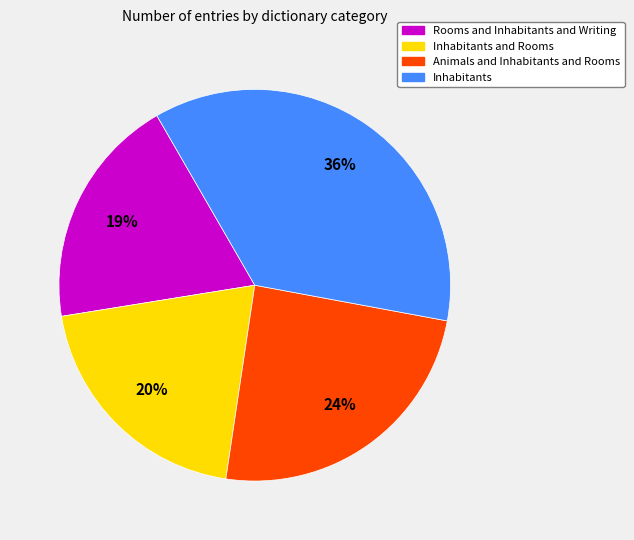

Rank the categories by value from lowest to highest.

Rooms and Inhabitants and Writing, Inhabitants and Rooms, Animals and Inhabitants and Rooms, Inhabitants